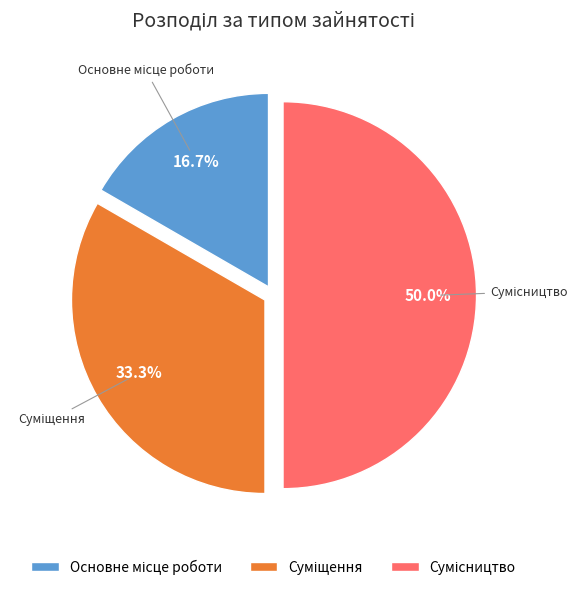

Is there a majority slice in this chart?

No